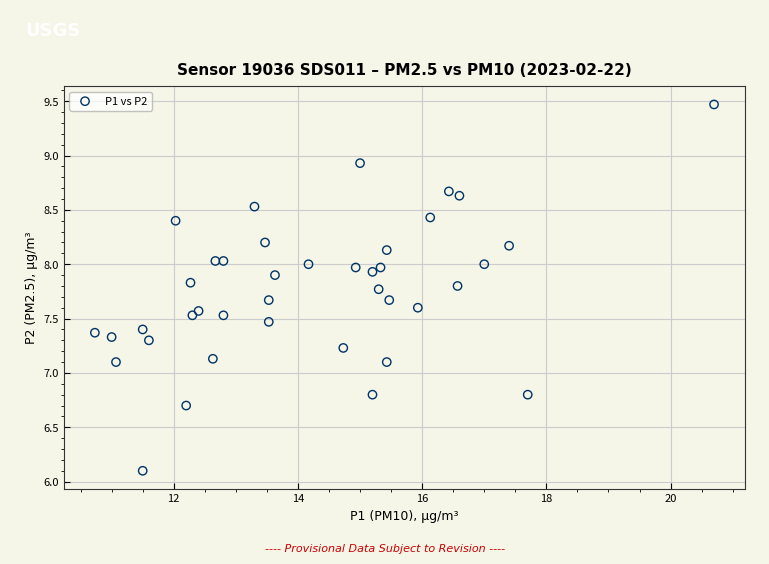

What is the range of X values (max minus min)?

10.0